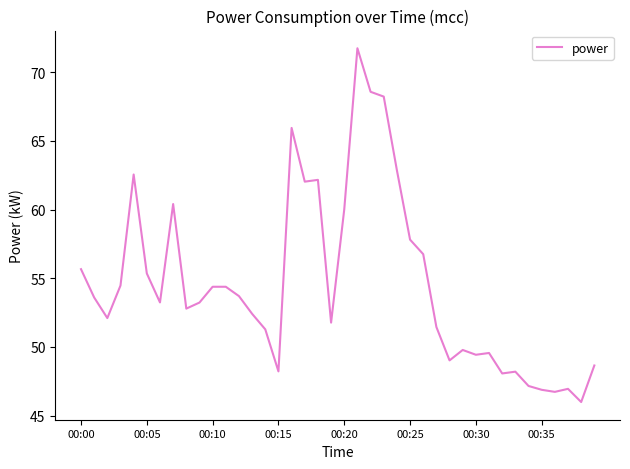

What is the smallest value displayed?

46.0